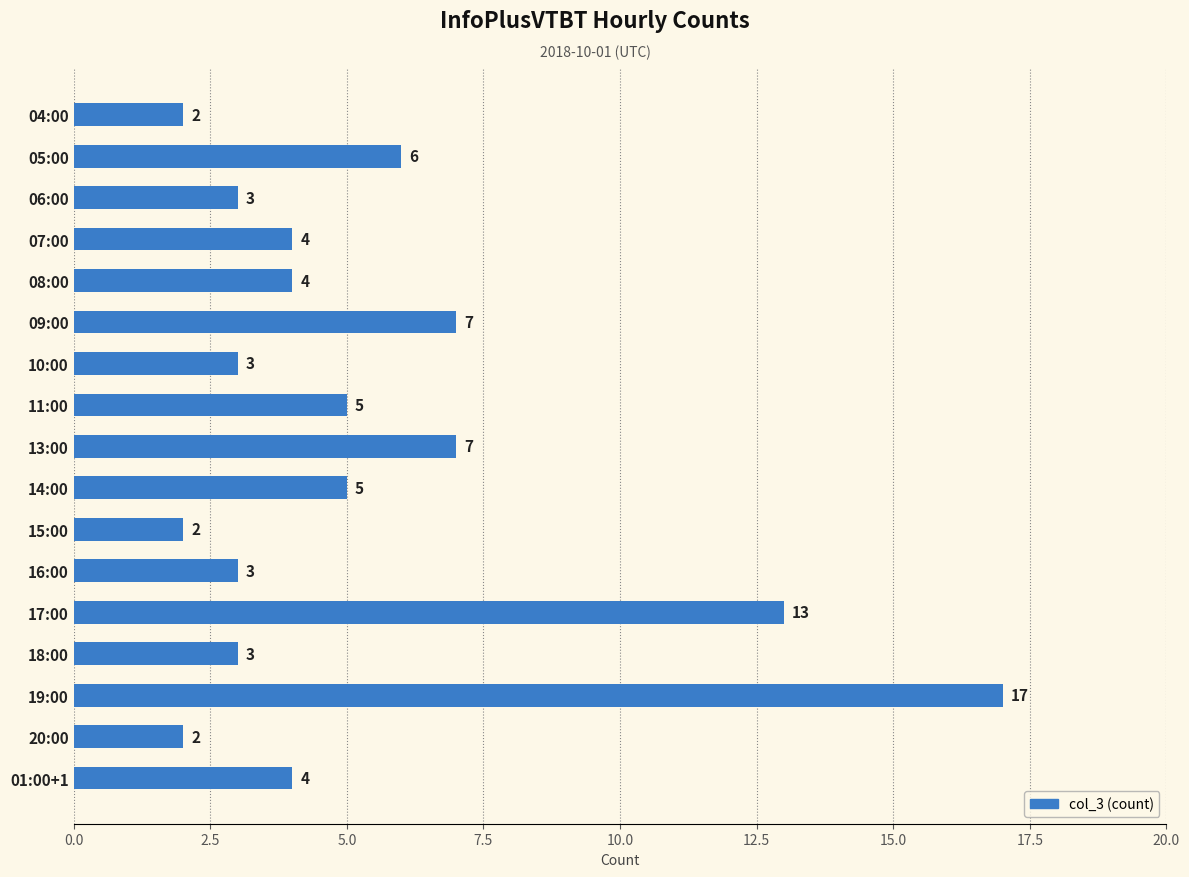

Which has a higher value, 15:00 or 10:00?

10:00